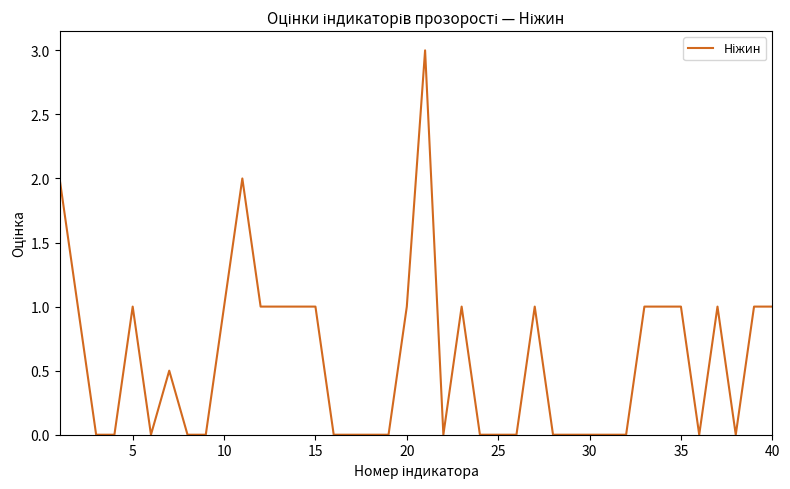

What is the difference between the maximum and minimum values?

3.0